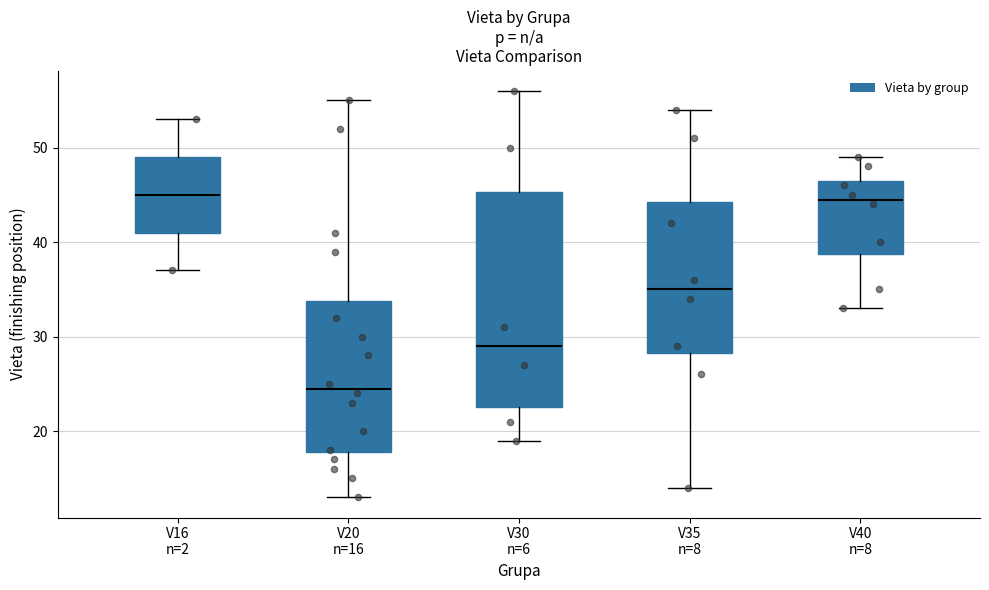

Reading left to right, transcribe this box plot: for each box, give where its median line is, the range the box spans, and where its two whiskers end, as read against the y-axis. The values are not printed on the chart, so give them approximately, as read against the axis.

V16 n=2: median 45, box 41 to 49, whiskers 37 to 53
V20 n=16: median 25, box 18 to 34, whiskers 13 to 55
V30 n=6: median 29, box 23 to 45, whiskers 19 to 56
V35 n=8: median 35, box 28 to 44, whiskers 14 to 54
V40 n=8: median 45, box 39 to 47, whiskers 33 to 49